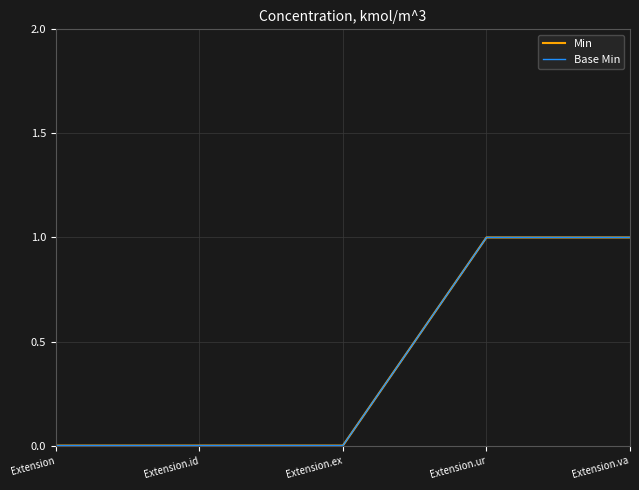

True or false: Base Min and Min cross at least once.

False